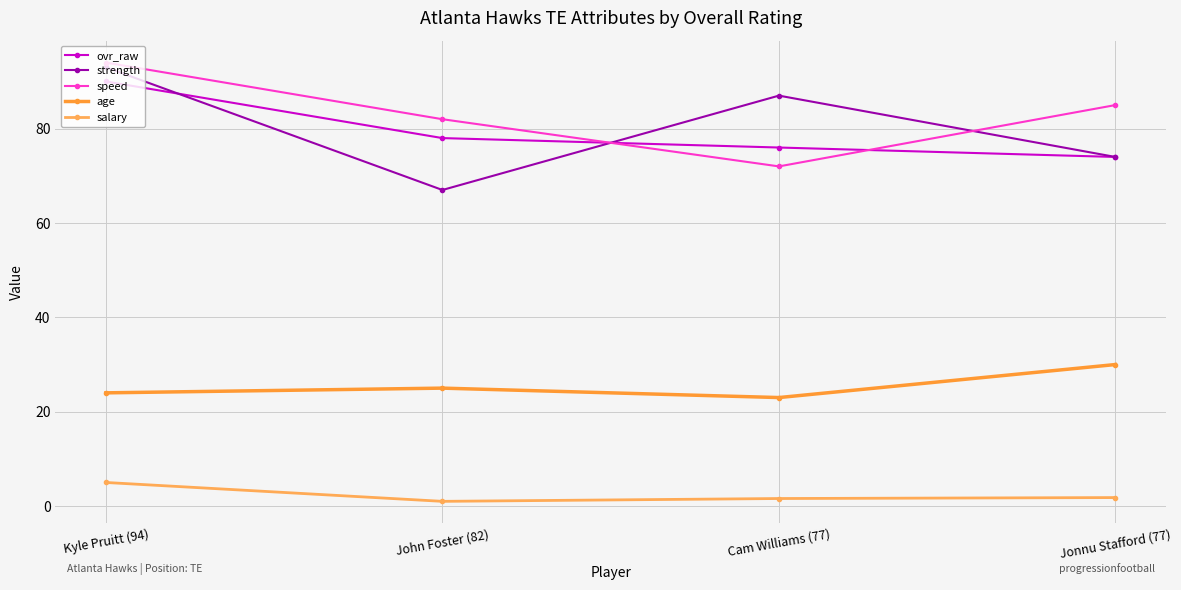

Which series changed the most between Kyle Pruitt (94) and Jonnu Stafford (77)?

strength